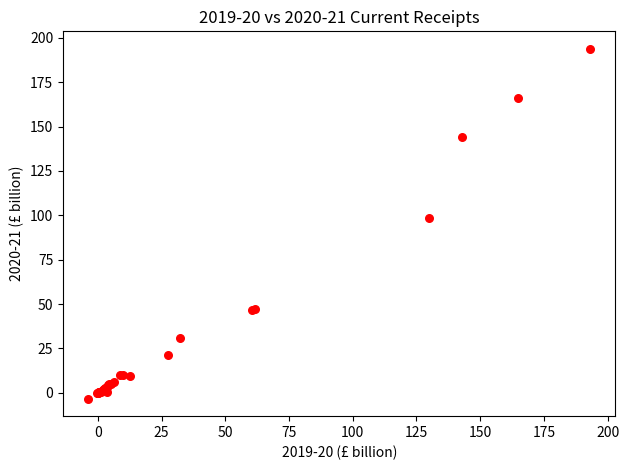

What Y value in the scatter plot is closest to 95?

98.2